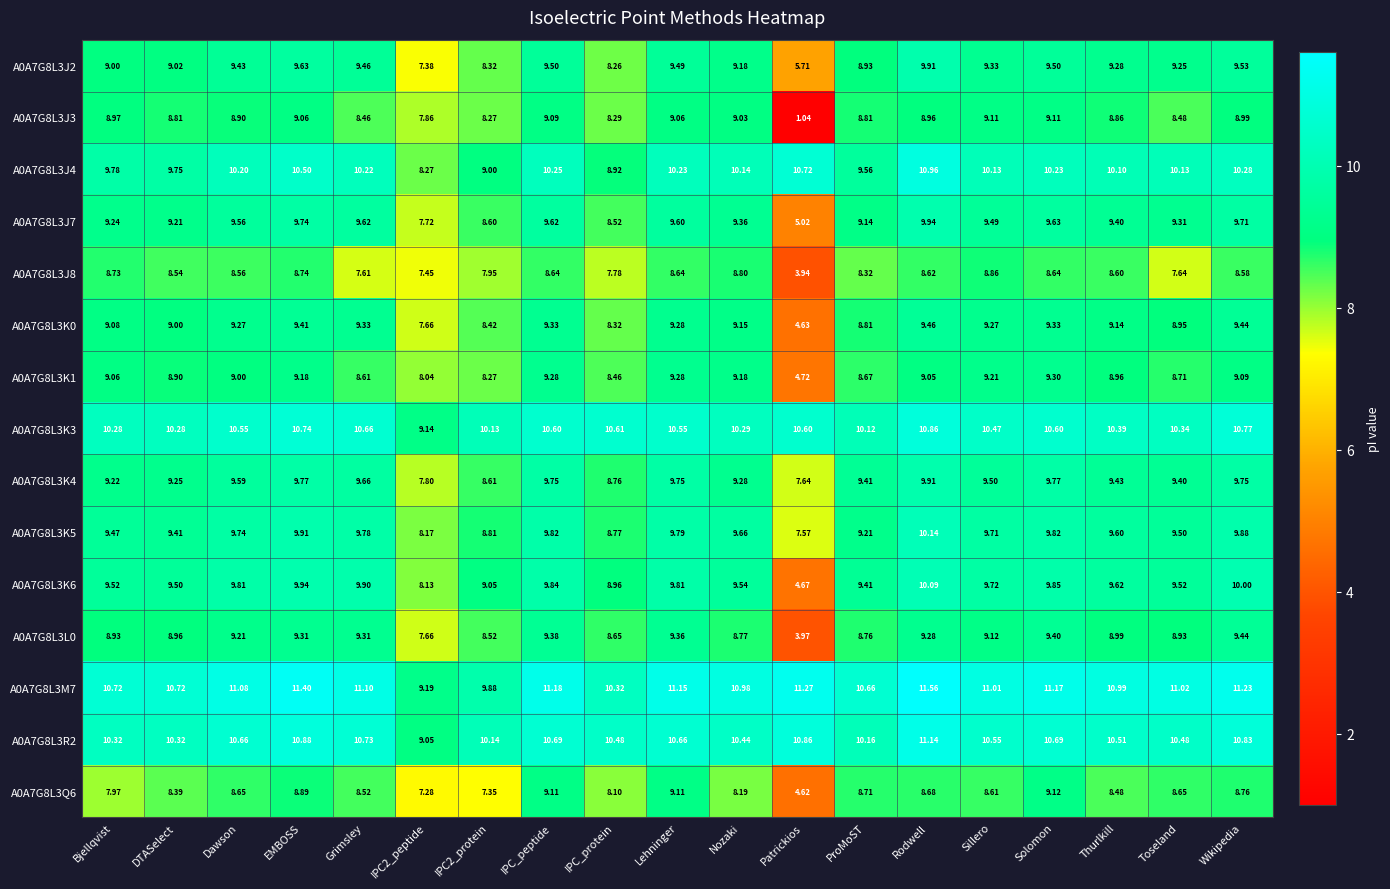

At which label does A0A7G8L3J7 reach its minimum?

Patrickios